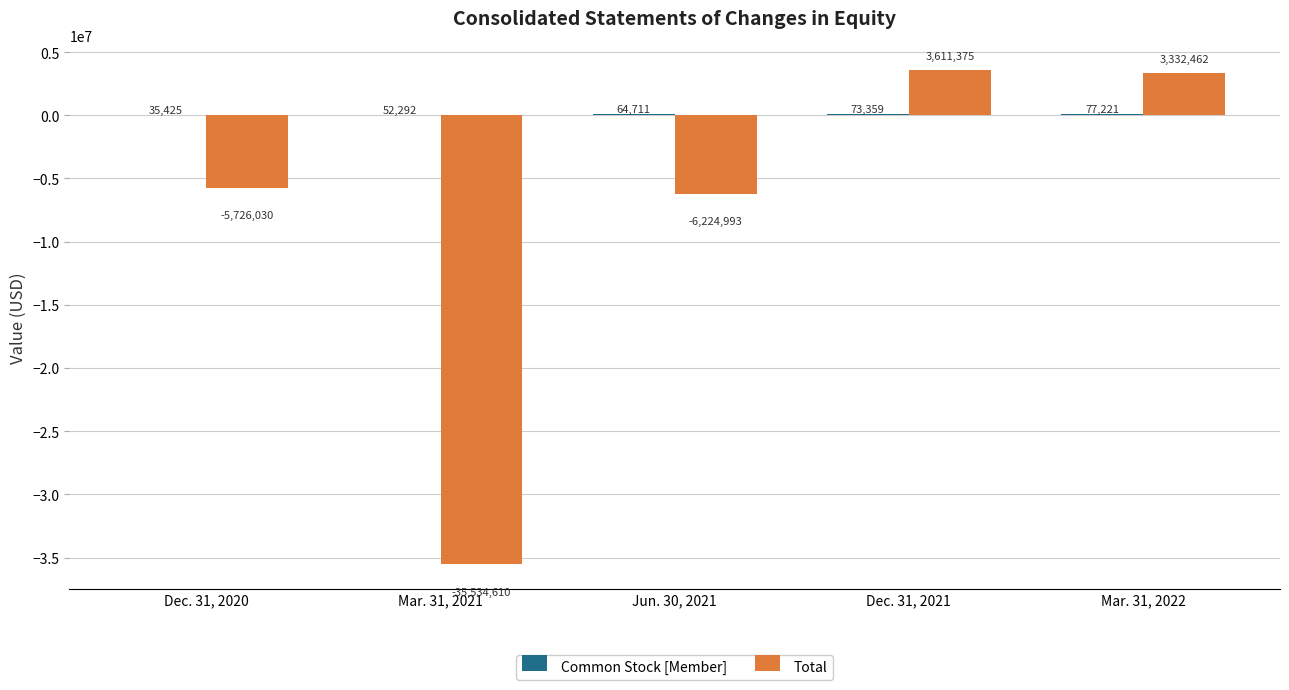

What is the greatest value displayed?

3611375